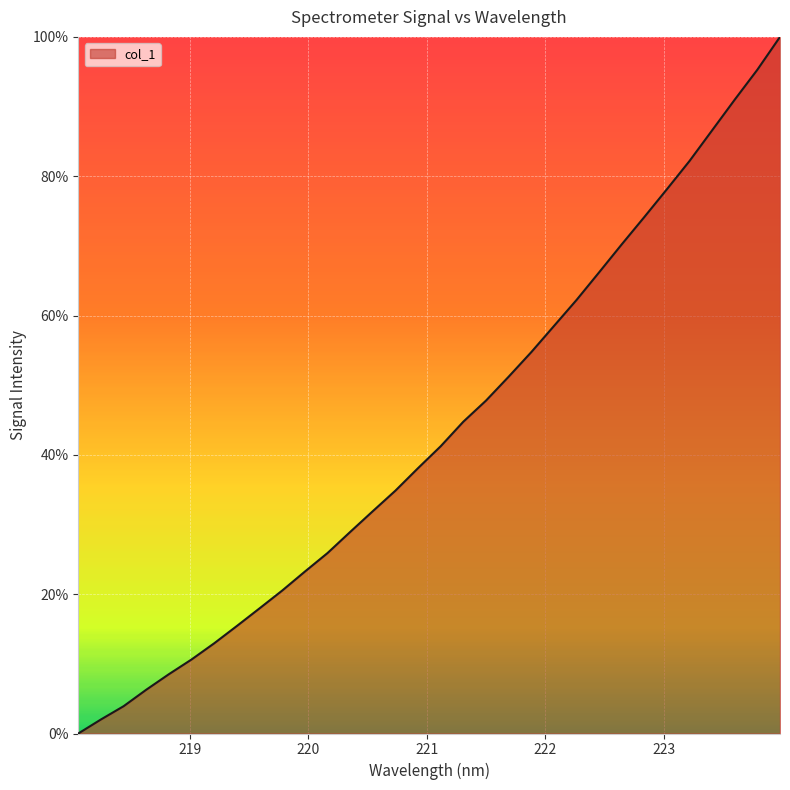

True or false: there are more than 2 points higher than both neighbors.

False